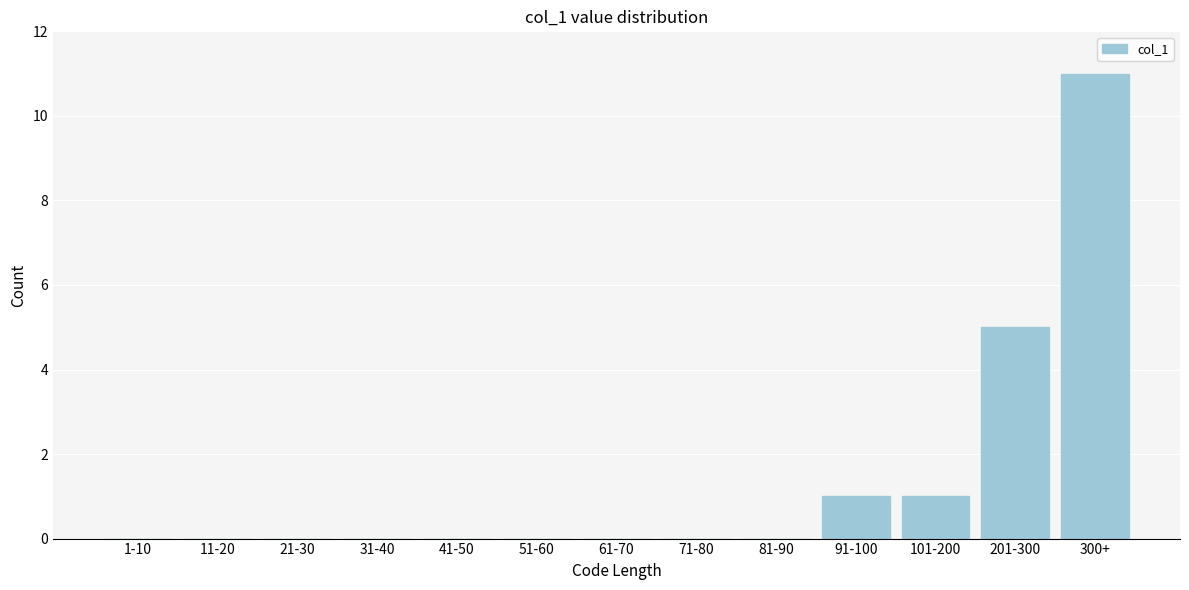

Reading left to right, what are all the values shown in this chart?

1-10=0	11-20=0	21-30=0	31-40=0	41-50=0	51-60=0	61-70=0	71-80=0	81-90=0	91-100=1	101-200=1	201-300=5	300+=11